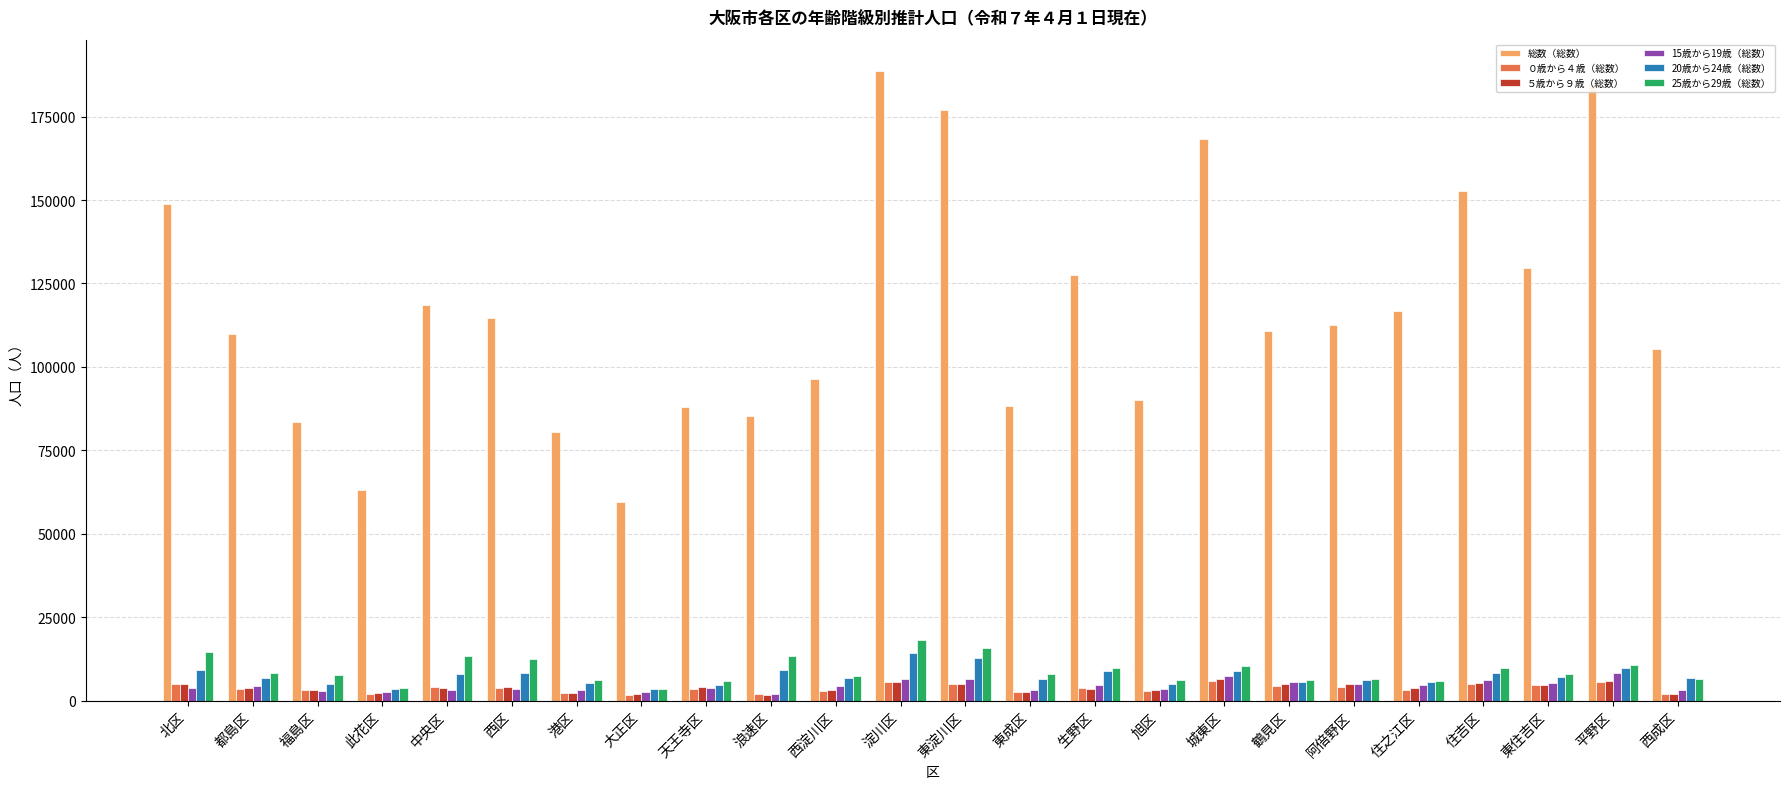

What is the average value of the 総数（総数） series?

116668